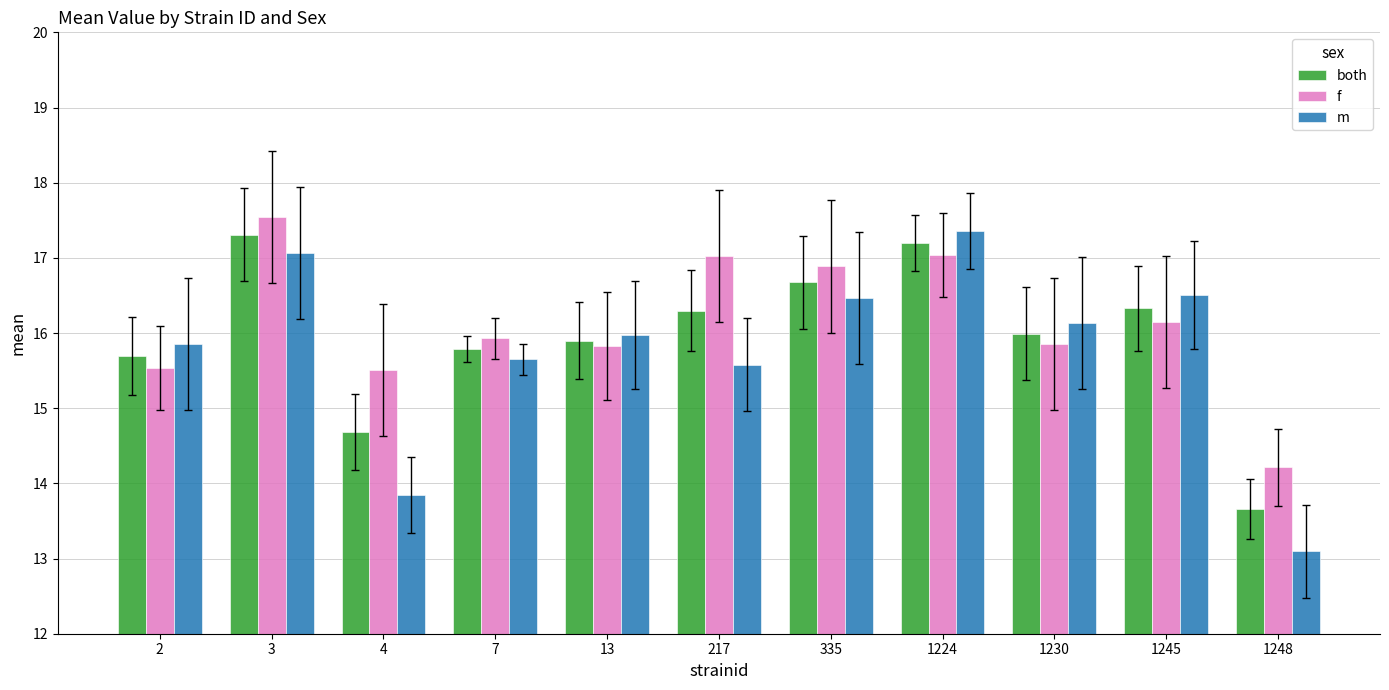

Which series has the largest total across all categories?

f